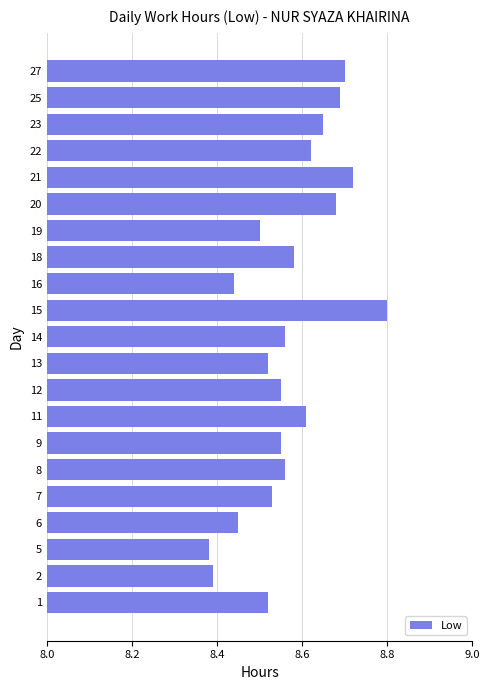

Which category has the highest value across all series?

15